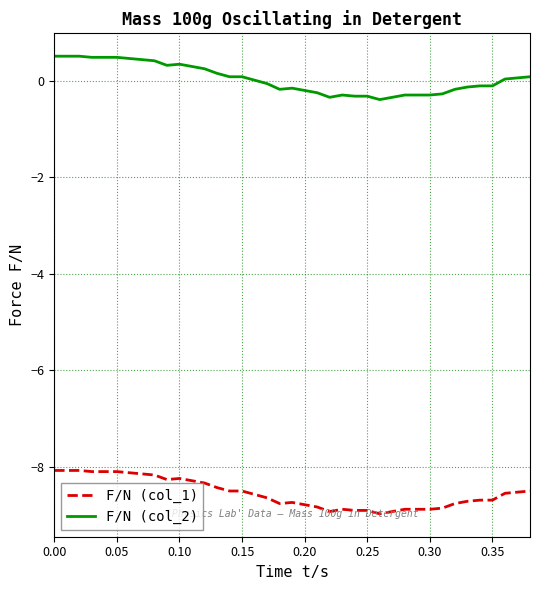

True or false: F/N (col_1) and F/N (col_2) intersect in this chart.

False